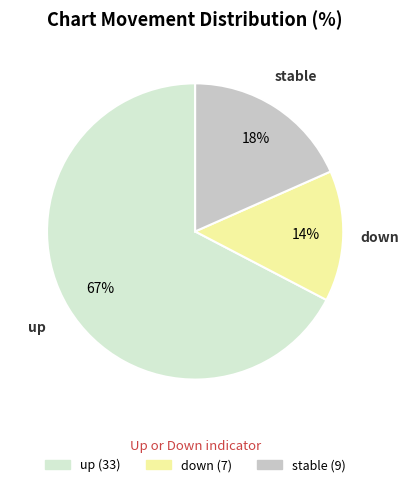

How many slices are in this pie chart?

3